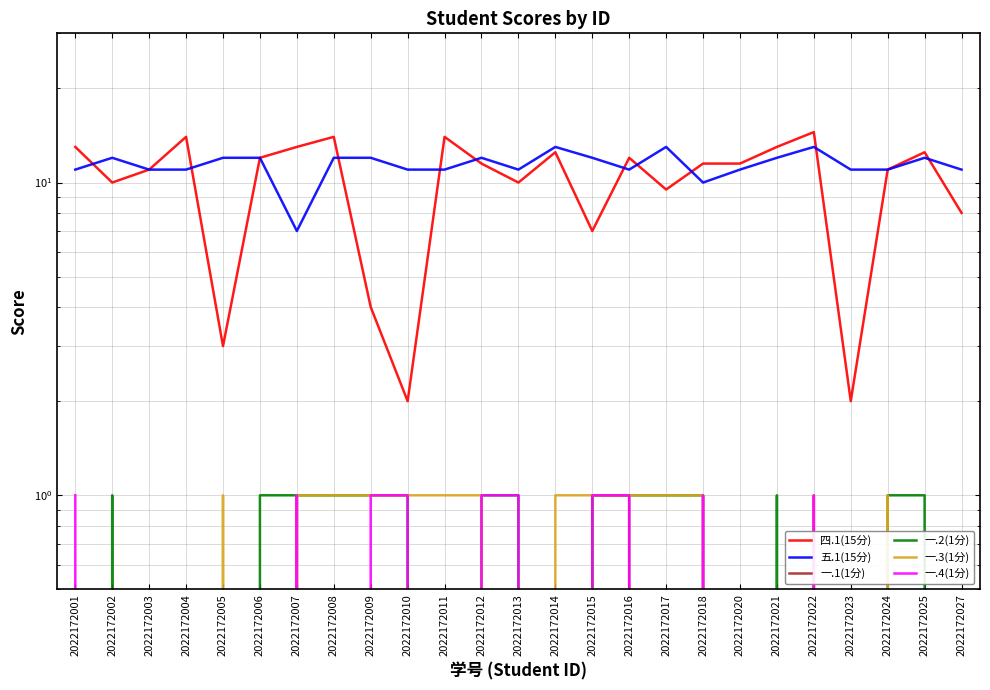

Reading right to left, list all the values displayed in this chart.

四.1(15分): 8.0	12.5	11.0	2.0	14.5	13.0	11.5	11.5	9.5	12.0	7.0	12.5	10.0	11.5	14.0	2.0	4.0	14.0	13.0	12.0	3.0	14.0	11.0	10.0	13.0
五.1(15分): 11.0	12.0	11.0	11.0	13.0	12.0	11.0	10.0	13.0	11.0	12.0	13.0	11.0	12.0	11.0	11.0	12.0	12.0	7.0	12.0	12.0	11.0	11.0	12.0	11.0
一.1(1分): 0.0	0.0	0.0	0.0	0.0	0.0	0.0	0.0	0.0	1.0	1.0	0.0	0.0	0.0	0.0	0.0	0.0	0.0	1.0	0.0	0.0	0.0	0.0	0.0	0.0
一.2(1分): 0.0	1.0	1.0	0.0	0.0	1.0	0.0	1.0	1.0	1.0	1.0	0.0	1.0	1.0	0.0	1.0	1.0	1.0	1.0	1.0	0.0	0.0	0.0	1.0	0.0
一.3(1分): 0.0	0.0	1.0	0.0	1.0	0.0	0.0	1.0	1.0	1.0	1.0	1.0	0.0	1.0	1.0	1.0	1.0	1.0	1.0	0.0	1.0	0.0	0.0	0.0	0.0
一.4(1分): 0.0	0.0	0.0	0.0	1.0	0.0	0.0	1.0	0.0	1.0	1.0	0.0	1.0	1.0	0.0	1.0	1.0	0.0	1.0	0.0	0.0	0.0	0.0	0.0	1.0